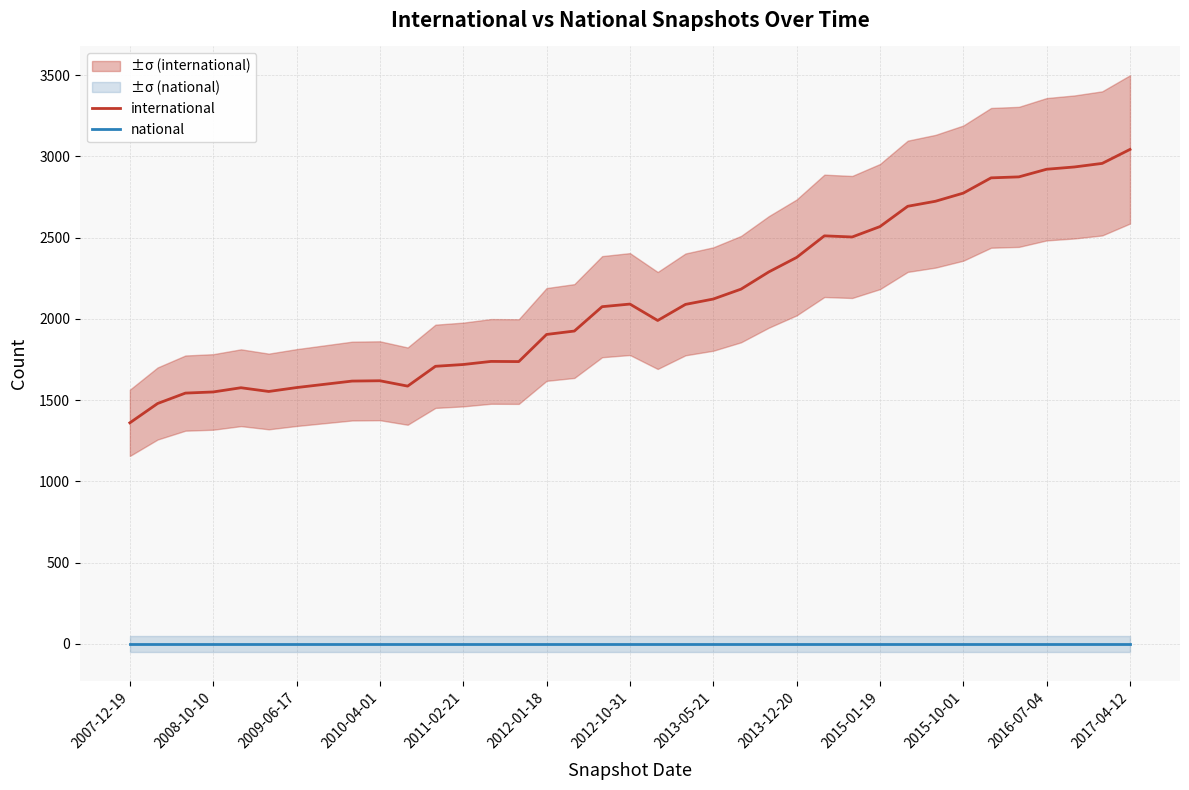

List the series in order of their overall mean, highest first.

international, national